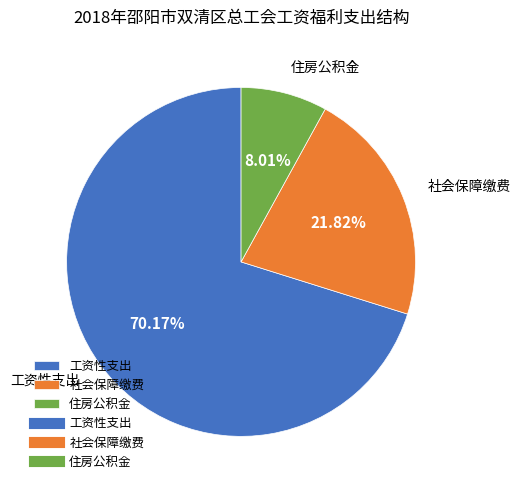

Approximately how many times larger is the value at 社会保障缴费 compared to 工资性支出?

0.3